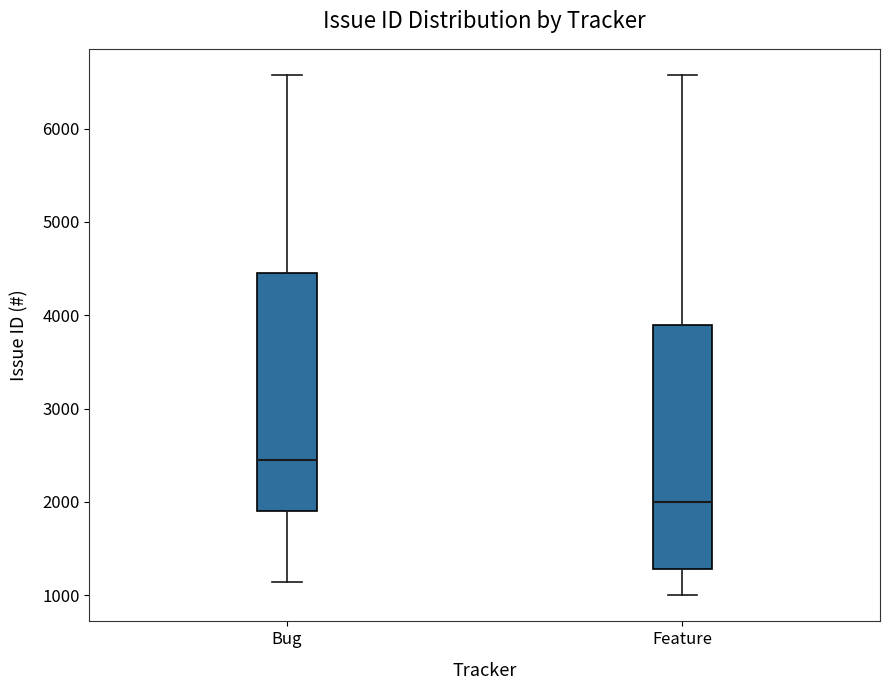

Which box has the highest median line?

Bug